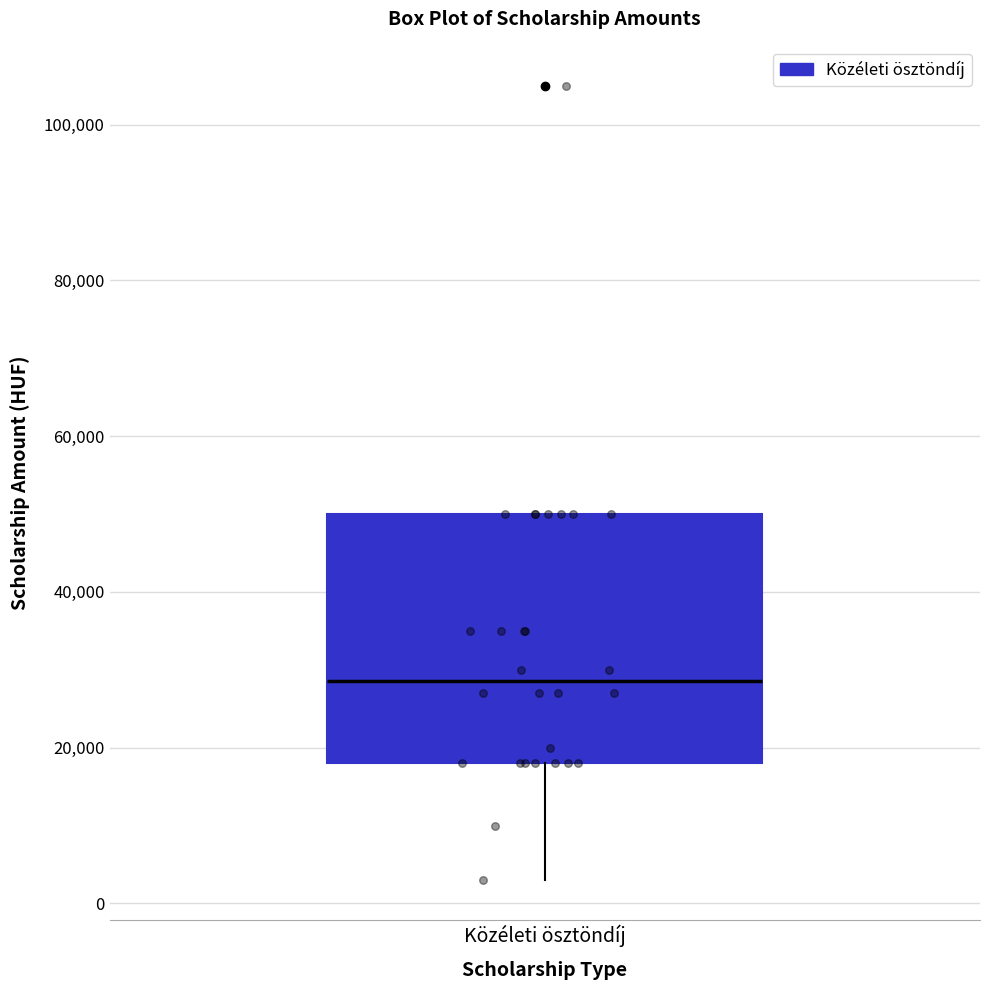

Where is the lower edge of the box for Közéleti ösztöndíj on the y-axis? The values are not printed on the chart, so give them approximately, as read against the axis.

18000